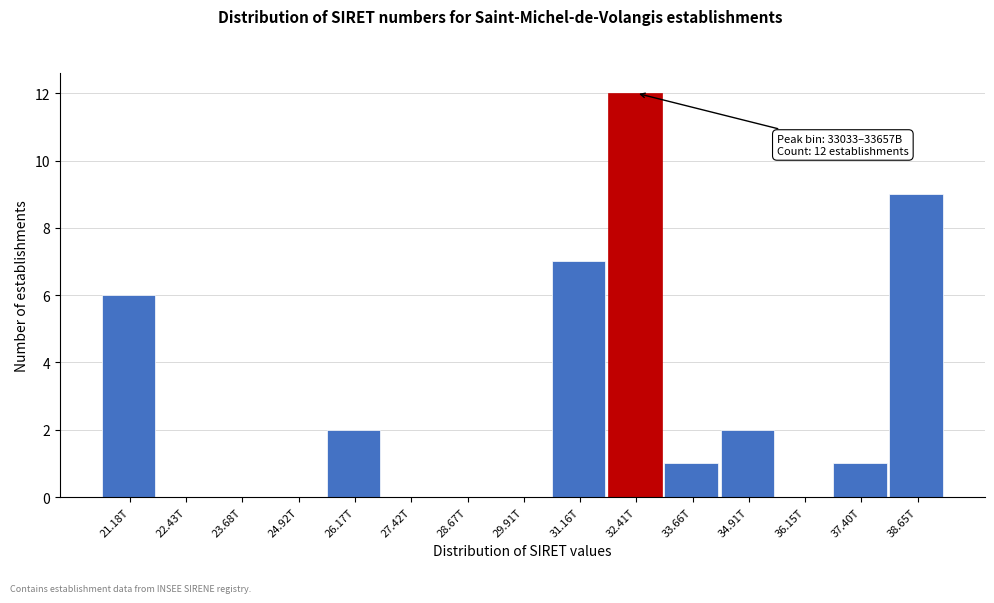

Reading right to left, what are all the values shown in this chart?

38.65T=9	37.40T=1	36.15T=0	34.91T=2	33.66T=1	32.41T=12	31.16T=7	29.91T=0	28.67T=0	27.42T=0	26.17T=2	24.92T=0	23.68T=0	22.43T=0	21.18T=6